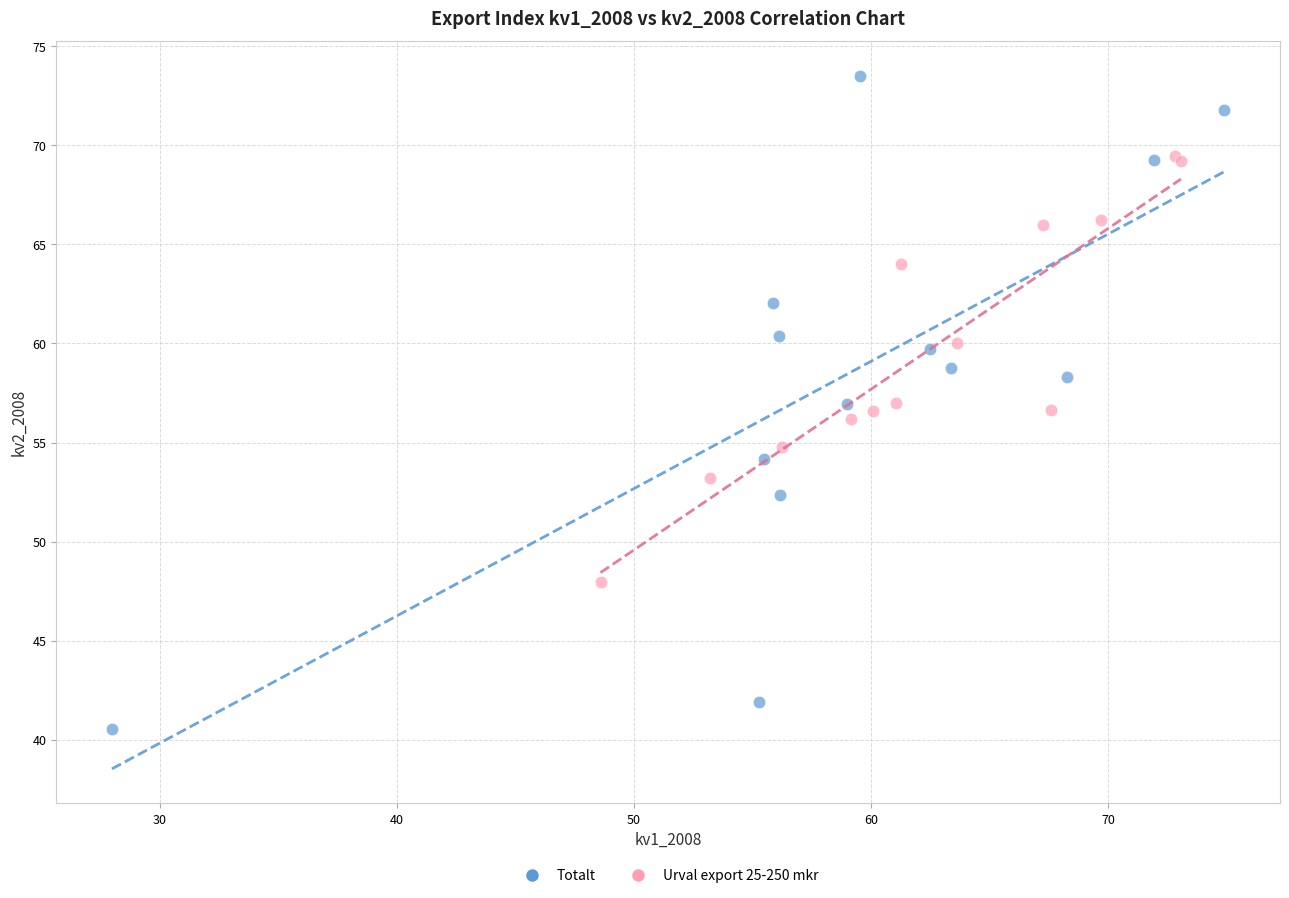

Which series has the largest Y range (max minus min)?

Totalt